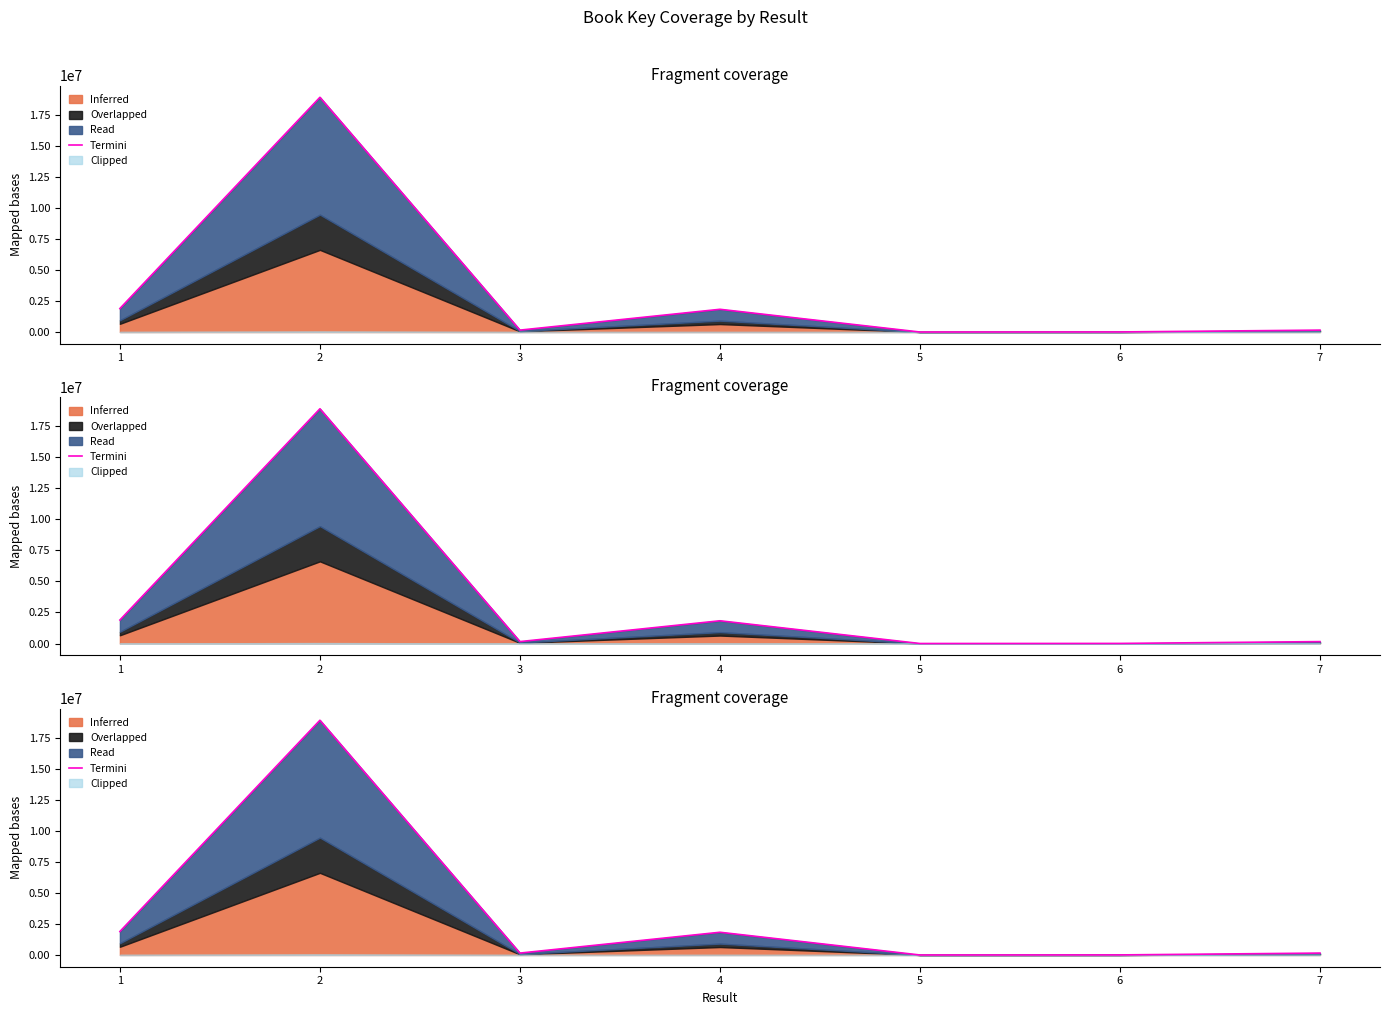

Reading left to right, transcribe all the data shown in this chart.

1892211	18897983	153420	1829447	220	6580	152901